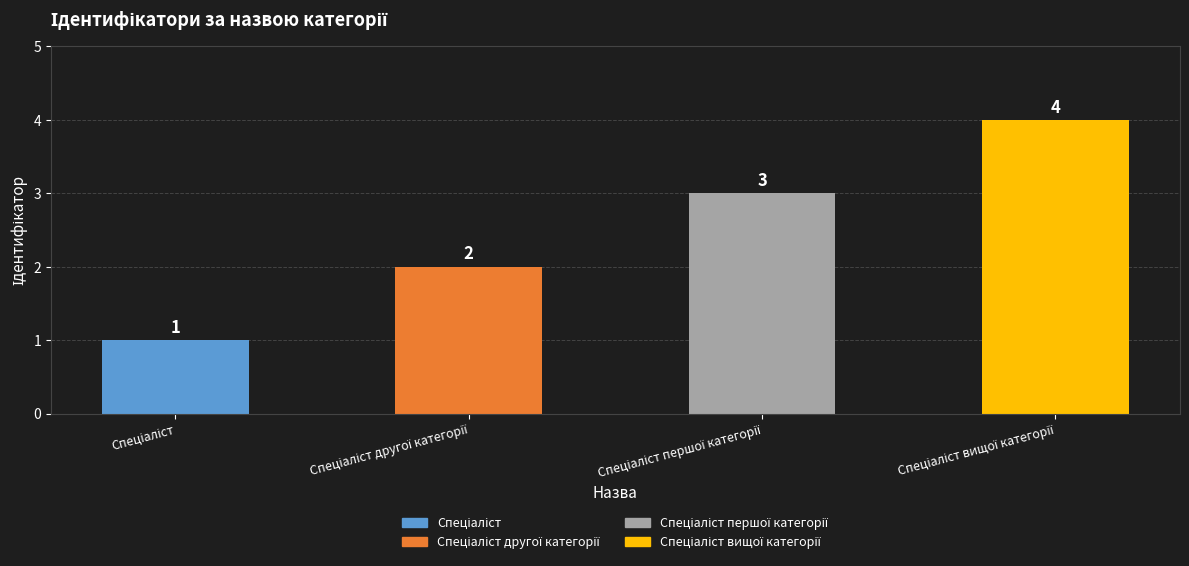

How many data points are less than 3?

2